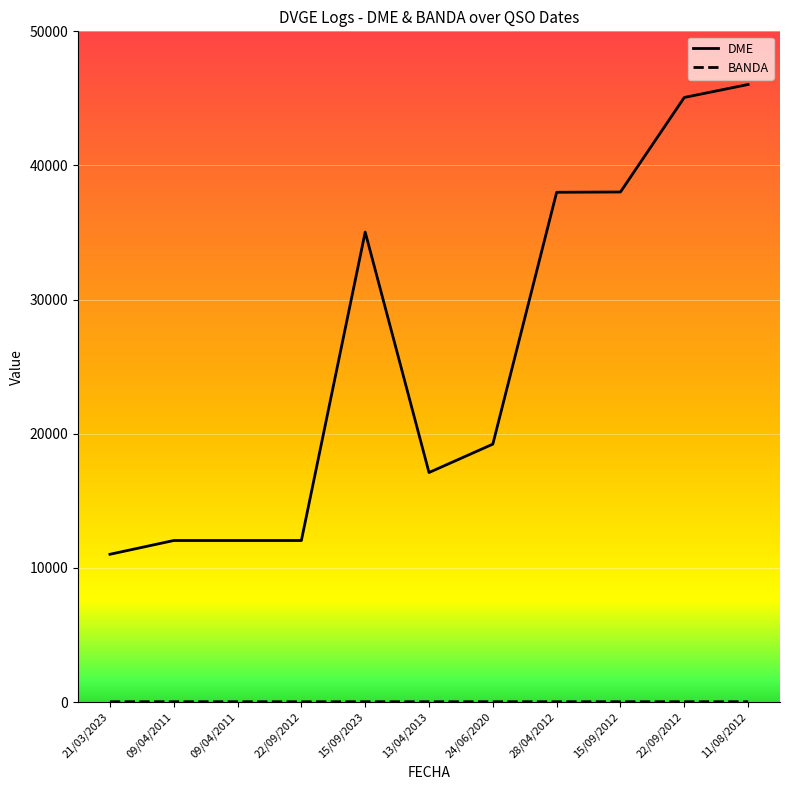

Is the value of DME at 24/06/2020 greater than the value of BANDA at 13/04/2013?

Yes